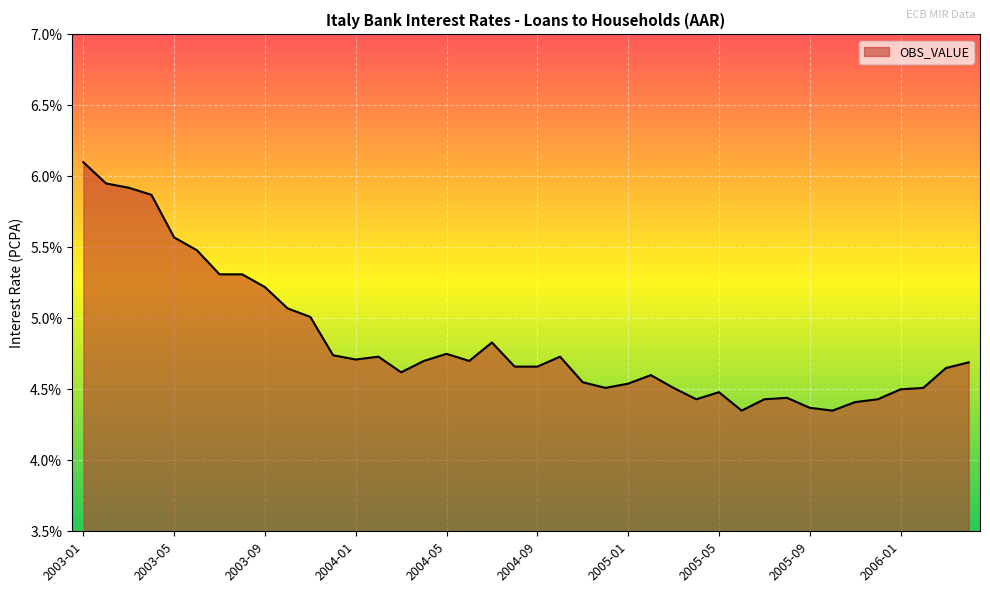

What is the maximum value shown in the chart?

6.1